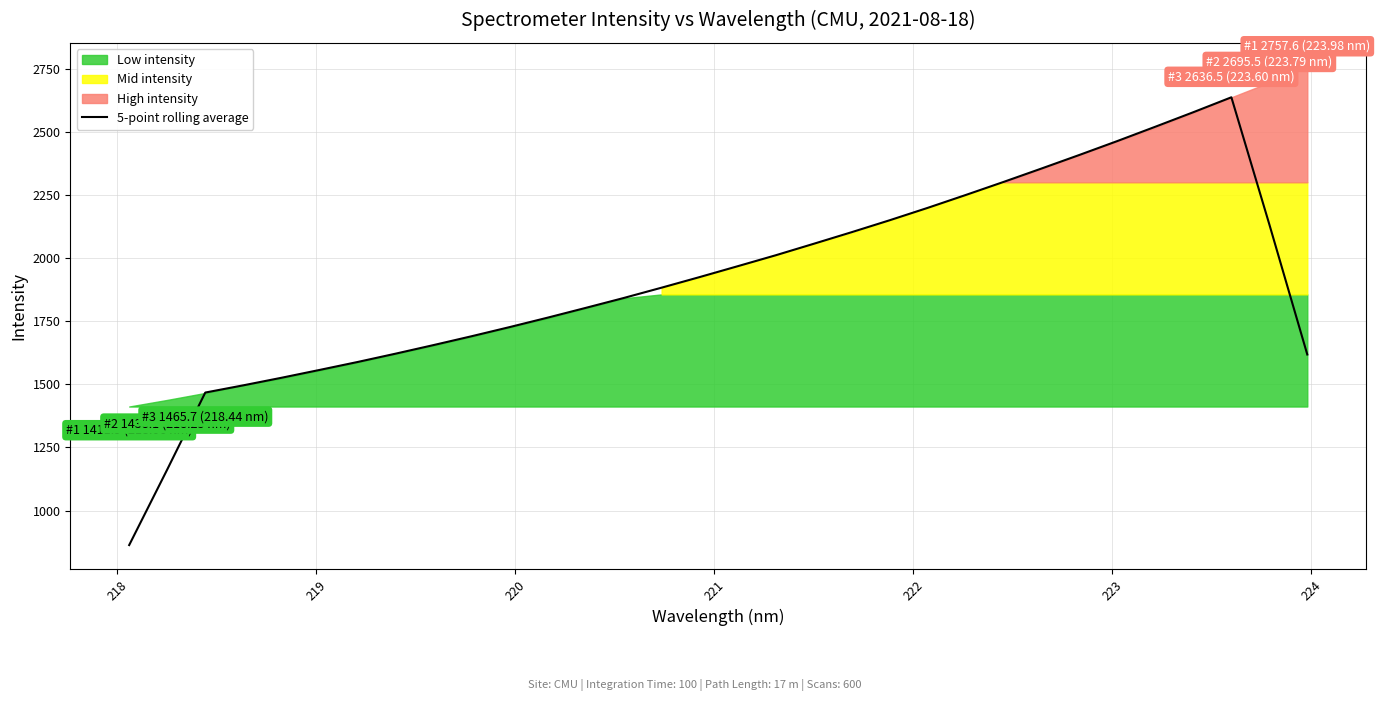

How many categories are shown in the chart?

32